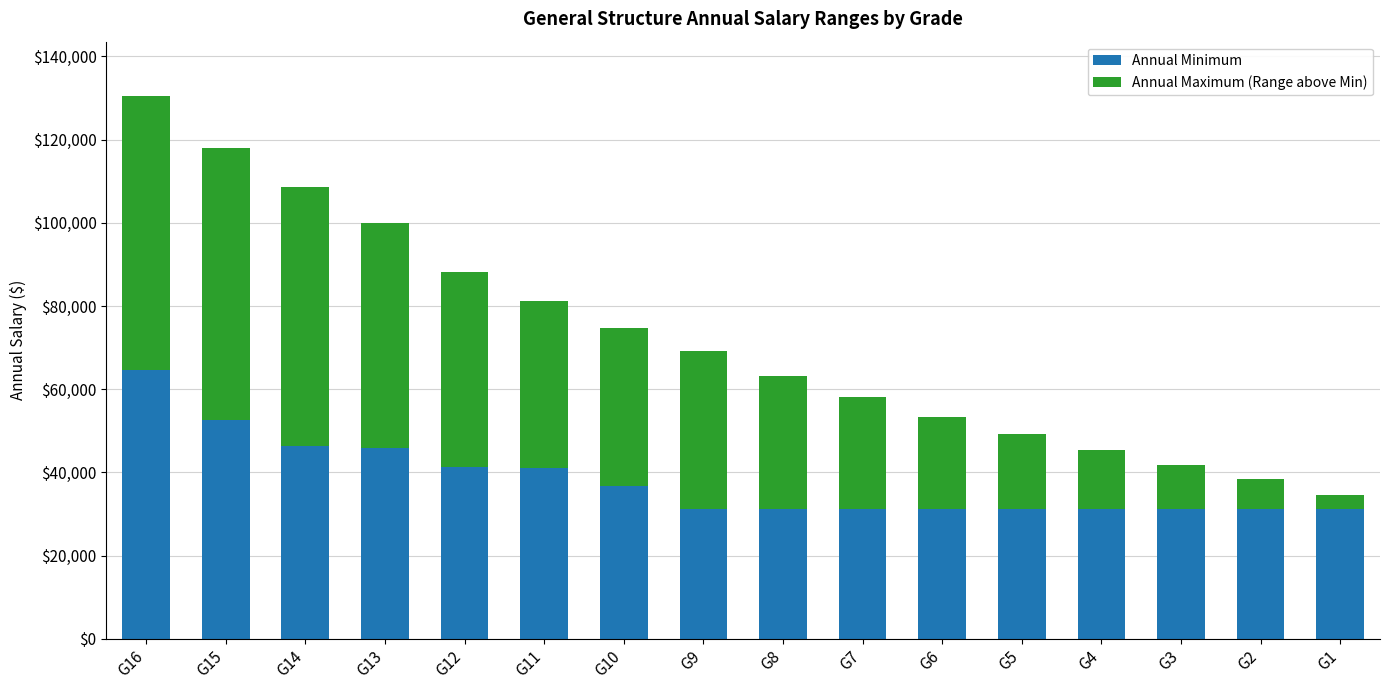

The value of Annual Minimum at G14 is 46440. True or false?

True